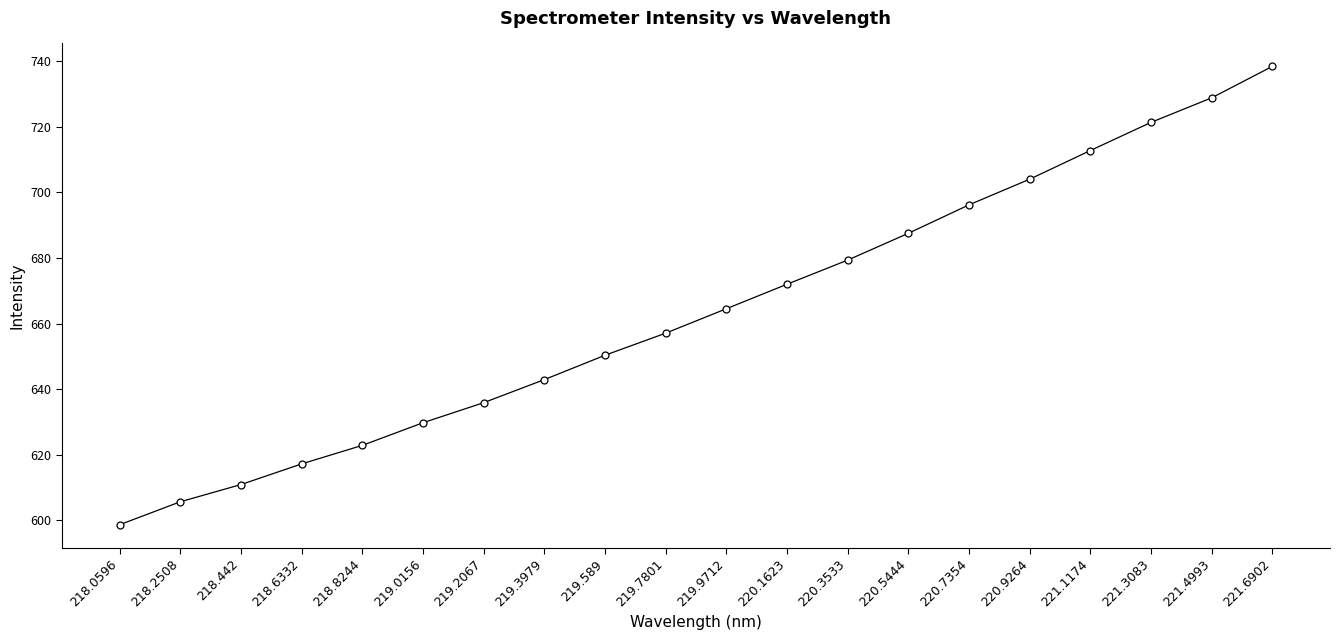

Reading right to left, list all the values displayed in this chart.

221.6902=738.4	221.4993=728.8	221.3083=721.4	221.1174=712.8	220.9264=704.0	220.7354=696.2	220.5444=687.5	220.3533=679.3	220.1623=672.0	219.9712=664.5	219.7801=657.1	219.589=650.3	219.3979=642.9	219.2067=635.9	219.0156=629.7	218.8244=622.8	218.6332=617.2	218.442=610.9	218.2508=605.6	218.0596=598.6